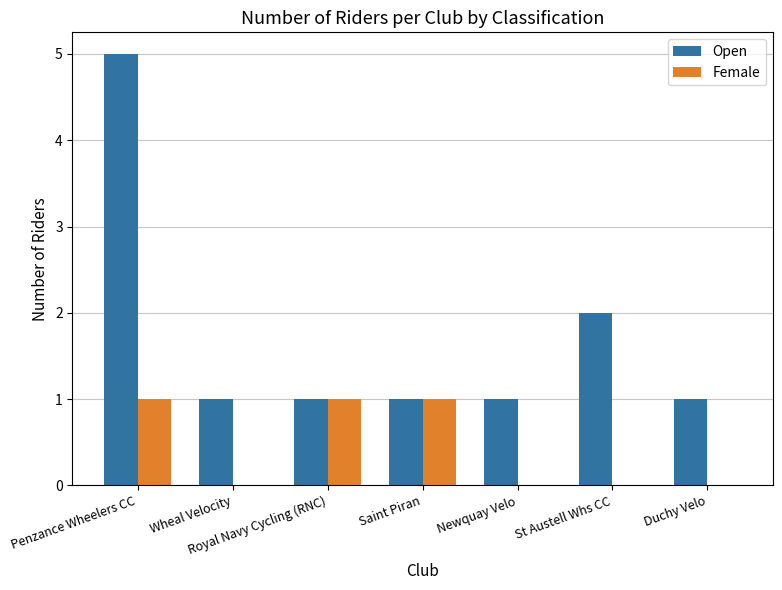

Where is Open nearest to the value 3?

St Austell Whs CC